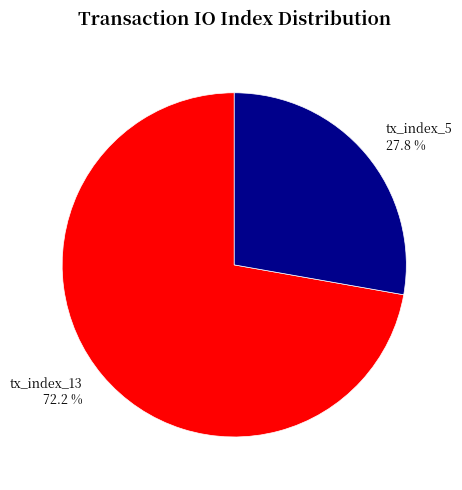

The tx_index_13 slice represents 78% of the pie. True or false?

False